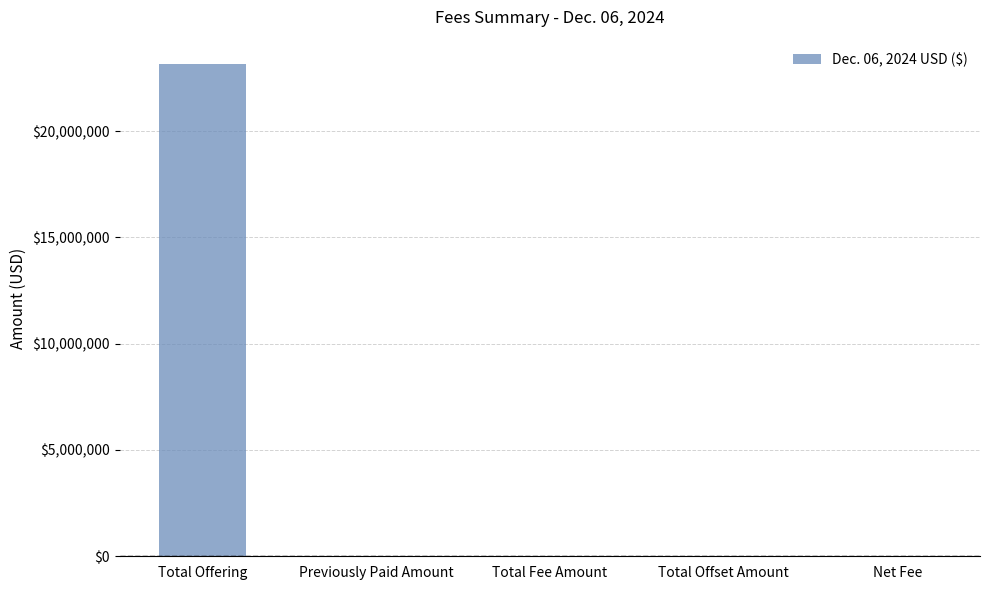

Are the bars horizontal?

No